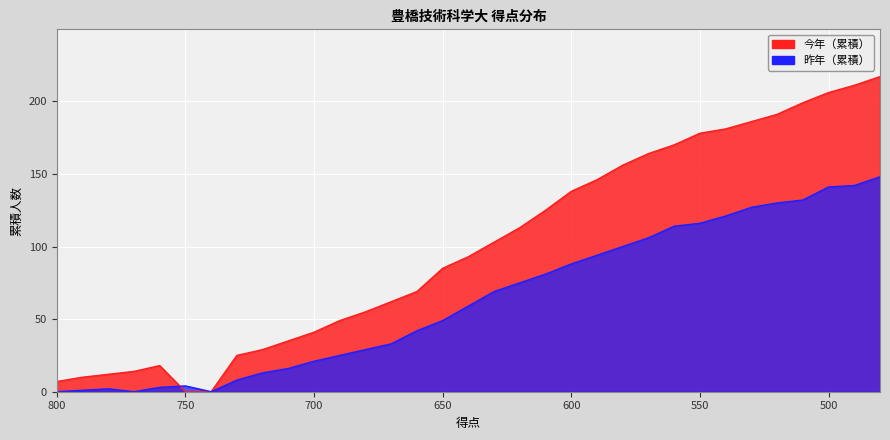

How many values in 今年 are above zero?

31